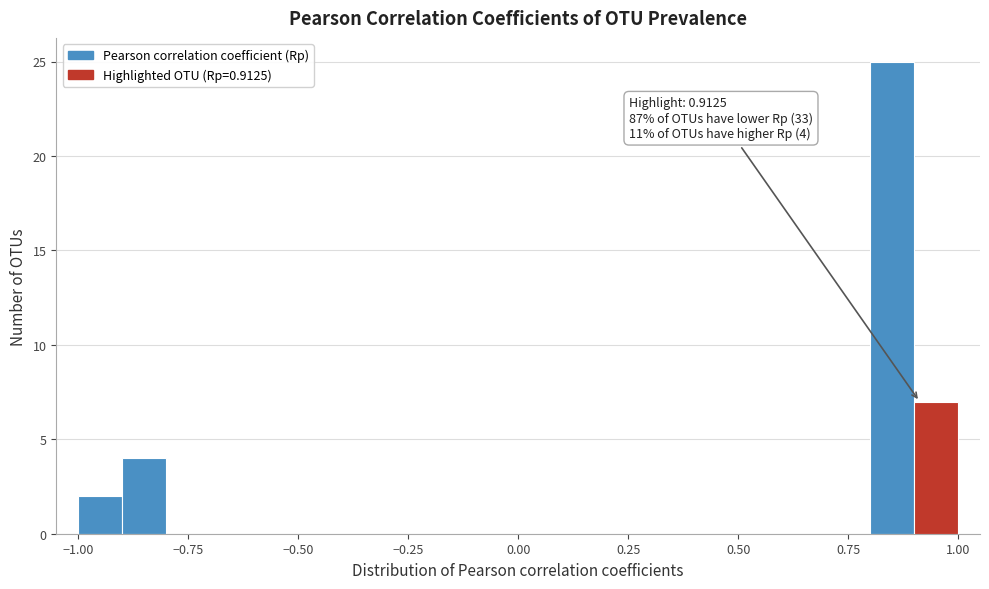

Read against the x-axis, roughly where is the centre of the tallest bar?

0.85